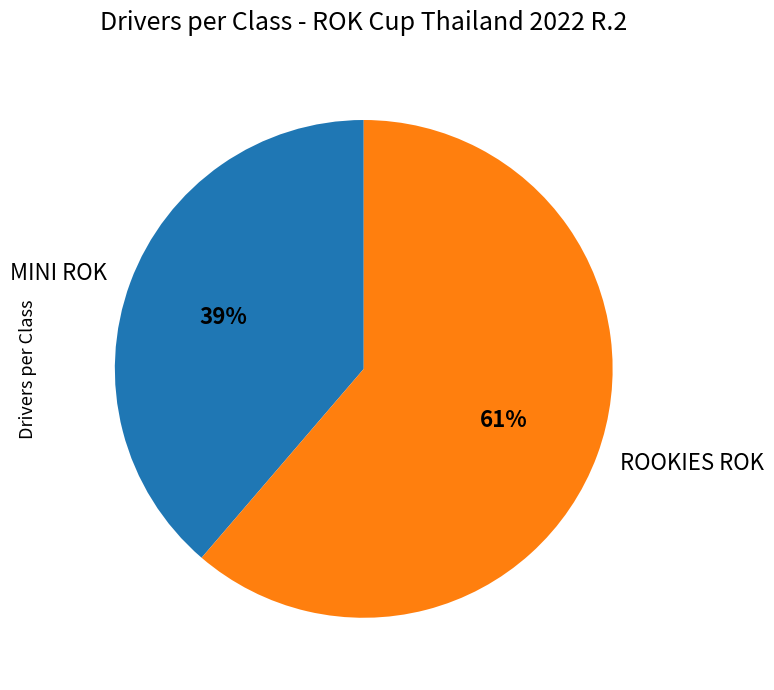

Which category has the smallest portion of the pie?

MINI ROK